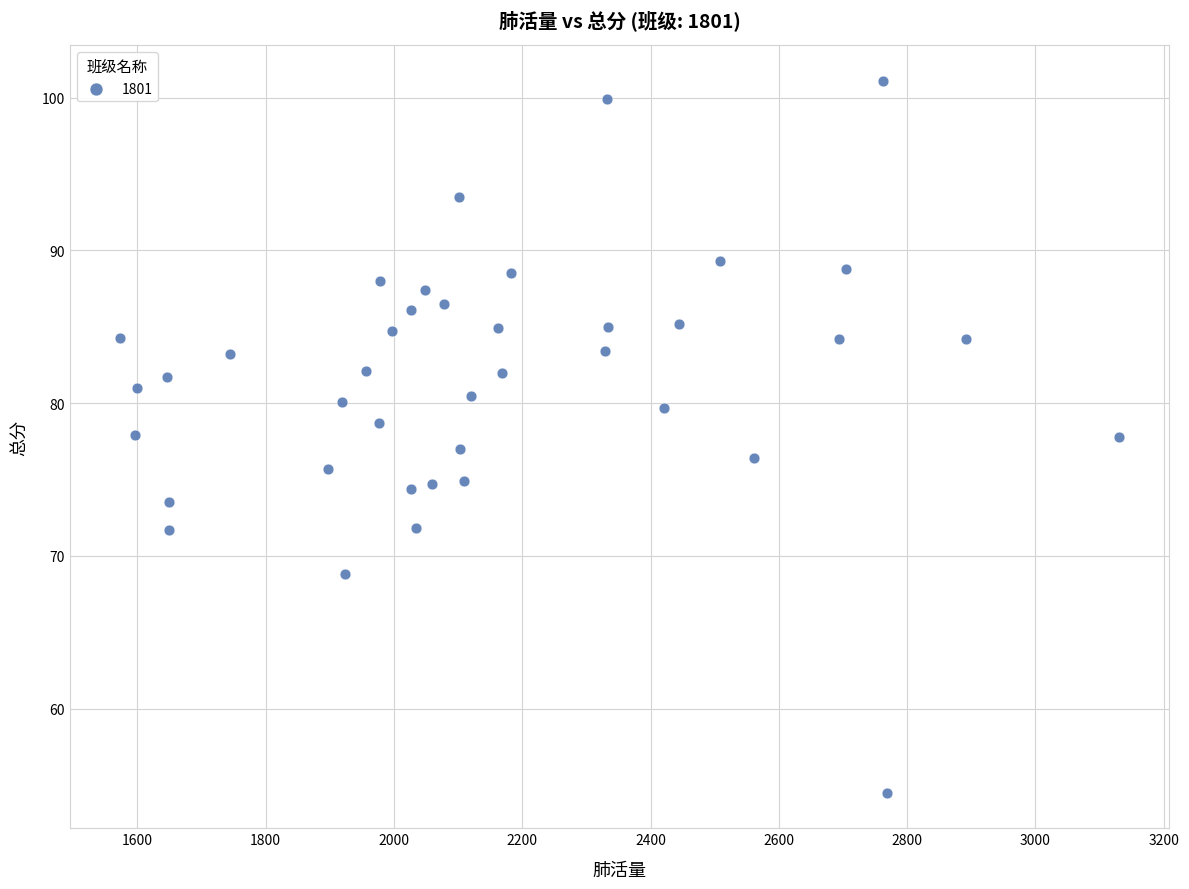

What is the range of X values (max minus min)?

1557.0